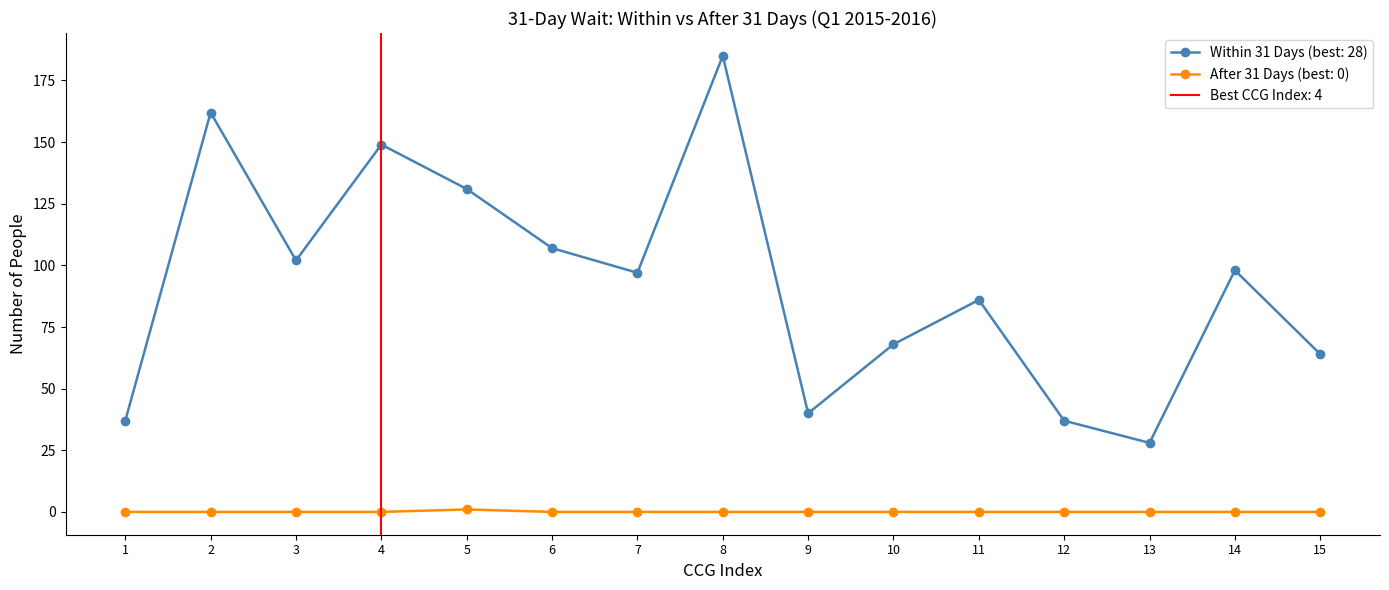

What are all the series names shown in the legend?

Within 31 Days, After 31 Days